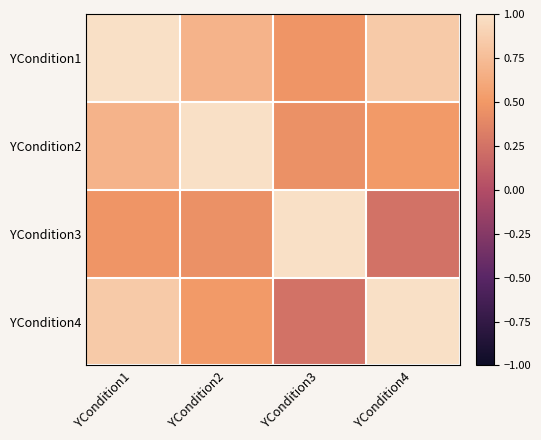

Reading right to left, transcribe all the data shown in this chart.

YCondition1: YCondition4=0.8	YCondition3=0.5	YCondition2=0.7	YCondition1=1.0
YCondition2: YCondition4=0.5	YCondition3=0.4	YCondition2=1.0	YCondition1=0.7
YCondition3: YCondition4=0.2	YCondition3=1.0	YCondition2=0.4	YCondition1=0.5
YCondition4: YCondition4=1.0	YCondition3=0.2	YCondition2=0.5	YCondition1=0.8